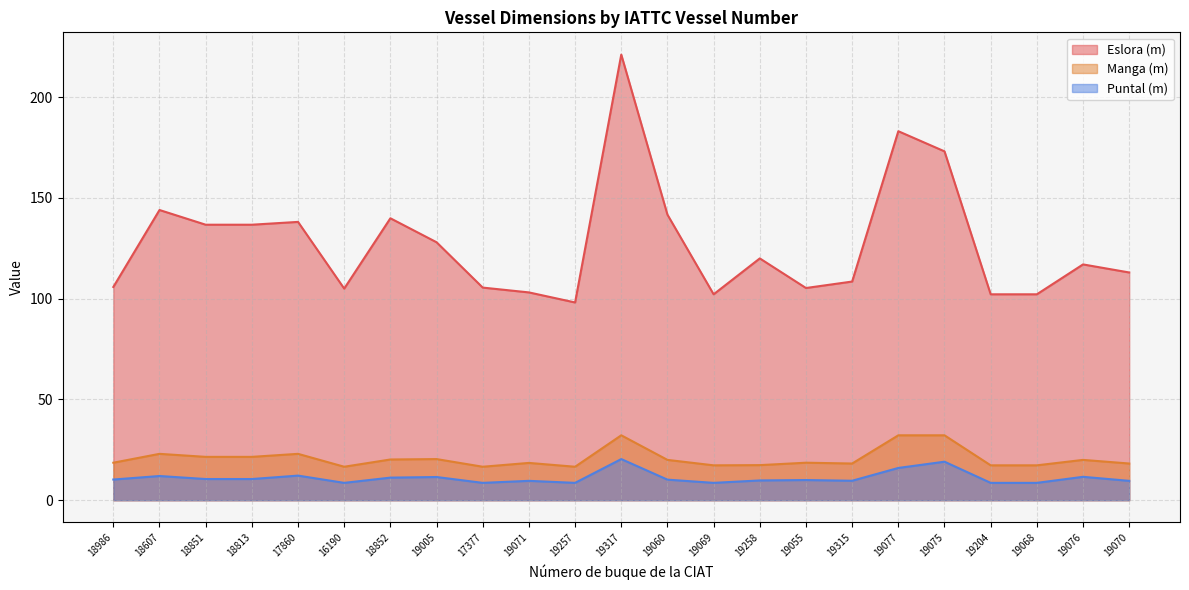

At how many categories does at least one series exceed 101?

22